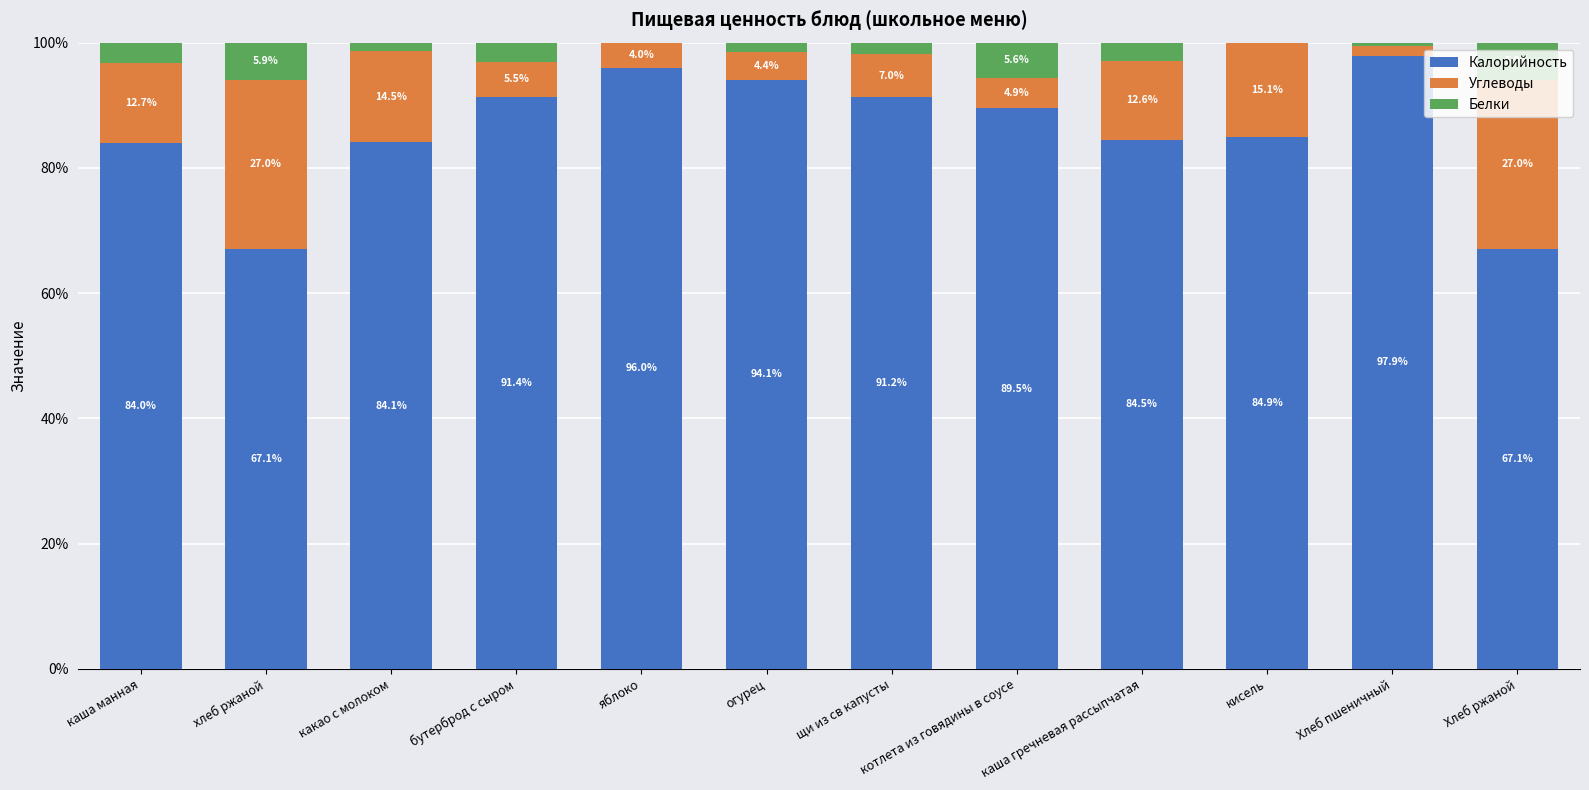

Are the bars grouped side by side (vs. stacked)?

No